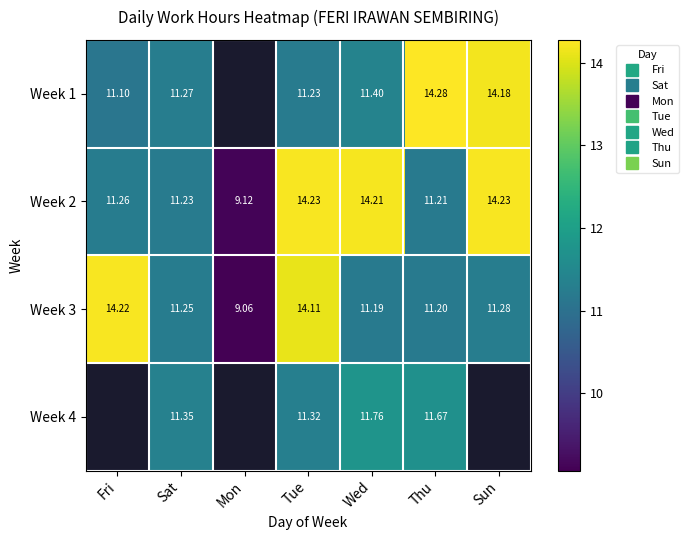

What is the sum of all Week 4 values?

46.1